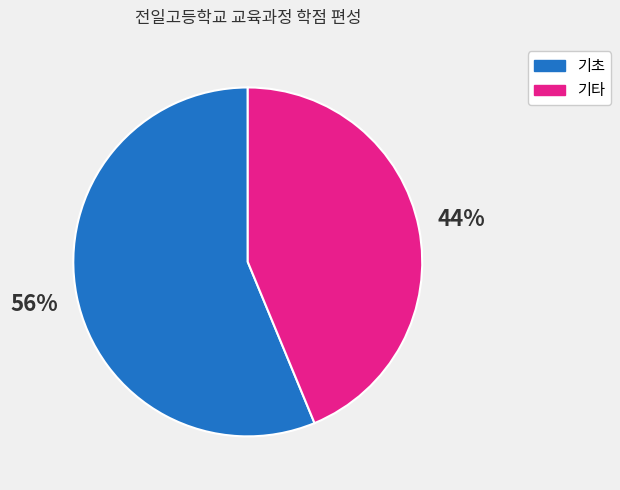

To the nearest percent, what is the average slice percentage?

50%